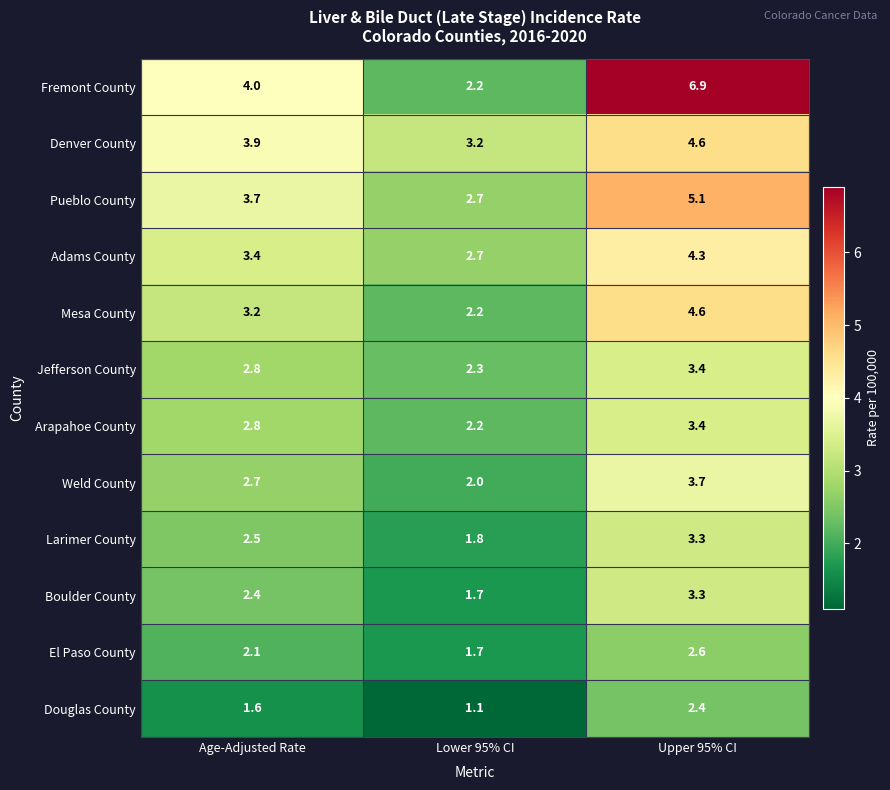

Between Age-Adjusted Rate and Upper 95% CI, which series saw the biggest shift?

Fremont County